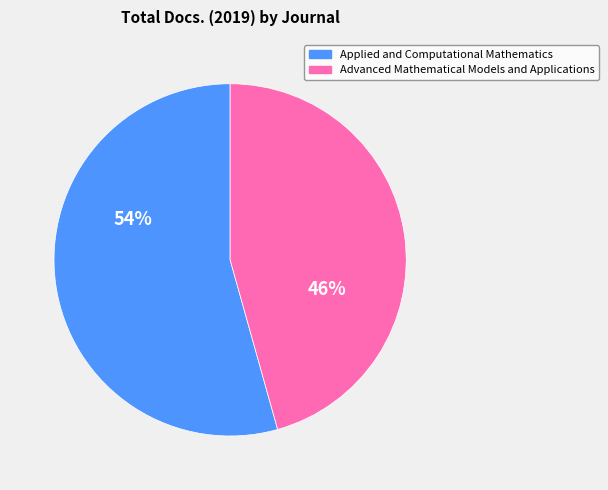

To the nearest percent, what is the average slice percentage?

50%